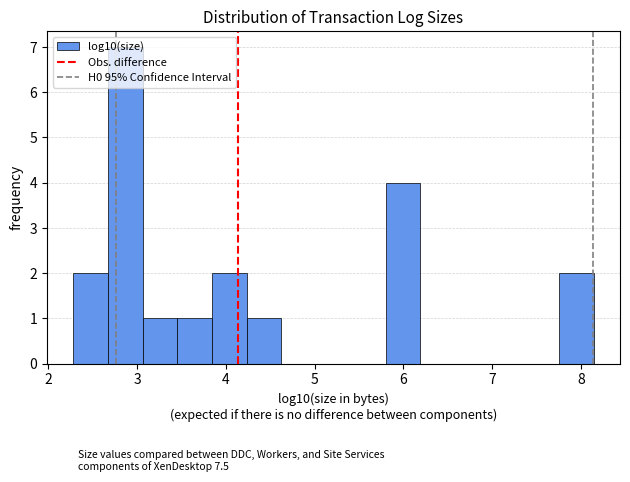

Around what value on the x-axis is the tallest bar? Give the approximate position of its centre, as read against the axis.

2.9